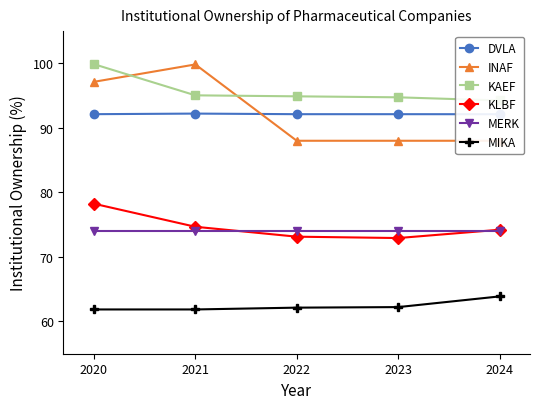

What is the value of the MIKA point at the 2nd from the left?

61.9